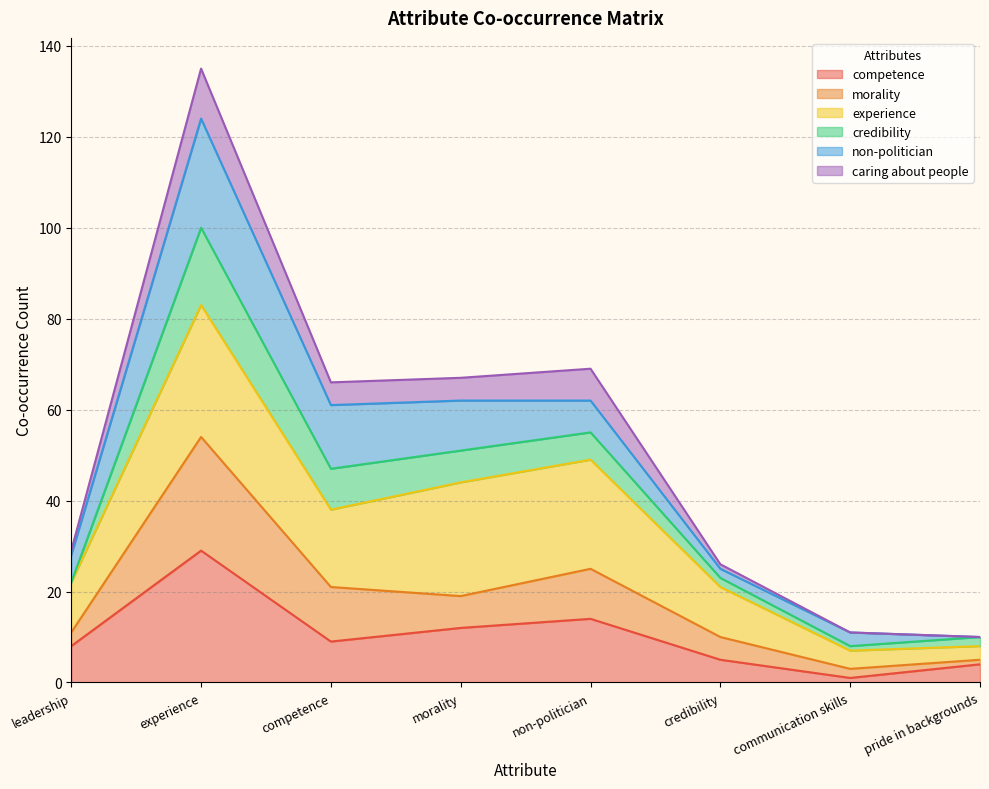

Is it true that competence equals 4 at pride in backgrounds?

True